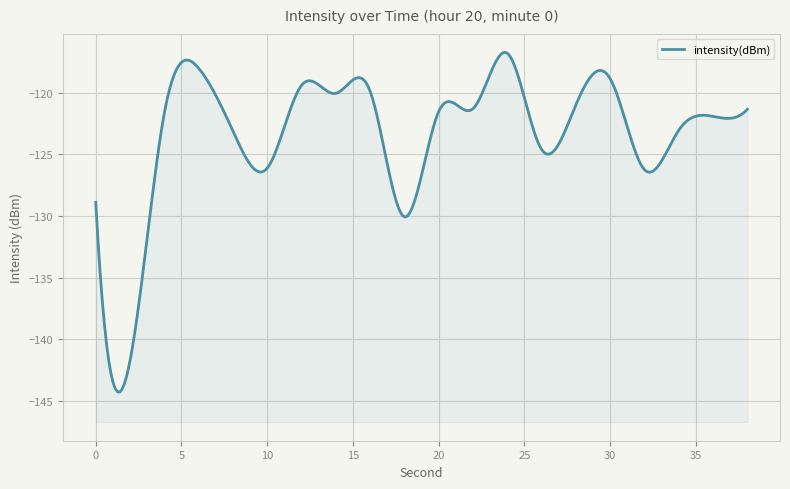

What is the value of the 12th point from the left?

-121.3